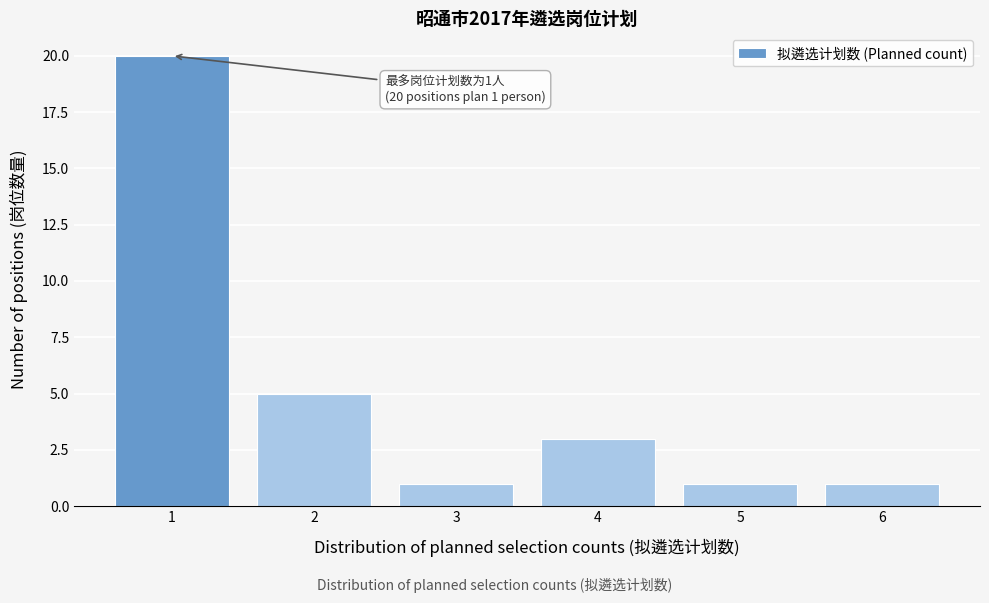

Over which range of the x-axis is the bar tallest?

0.5 to 1.5